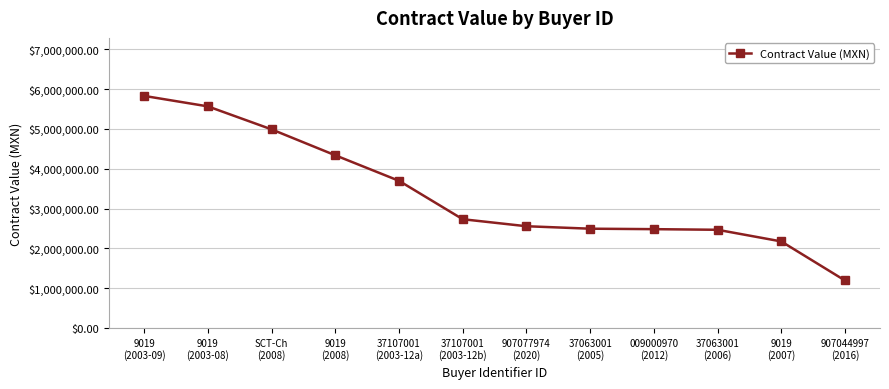

What is the greatest value displayed?

5827272.4